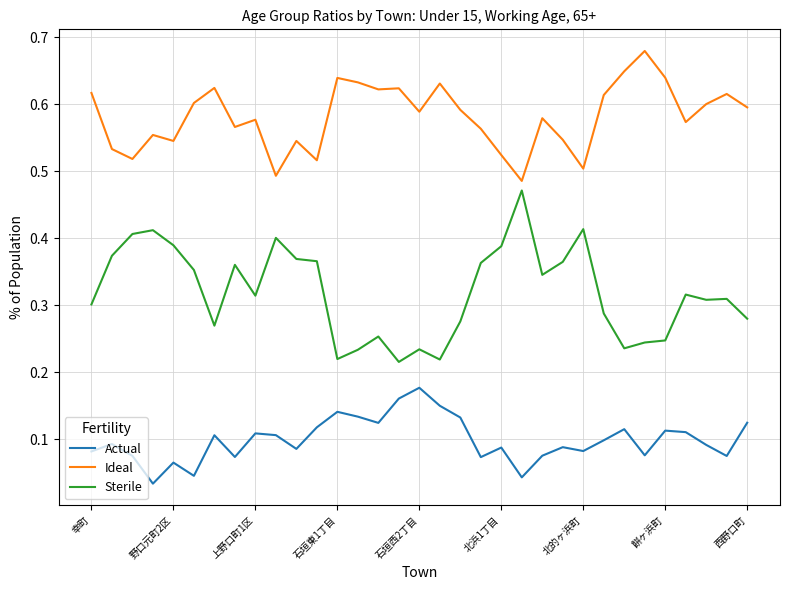

True or false: Ideal and Actual intersect in this chart.

False